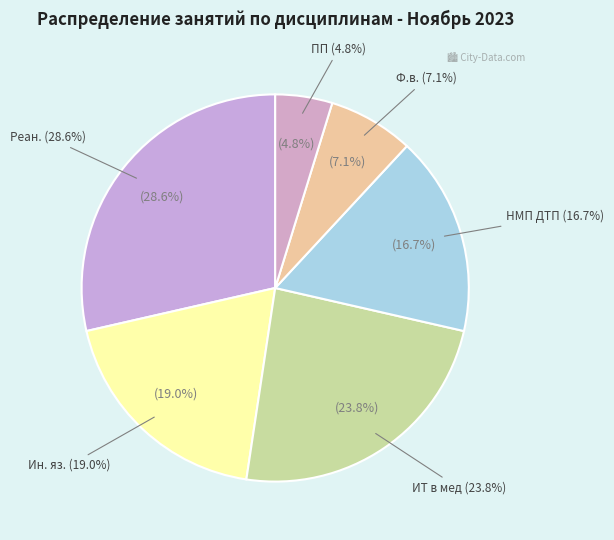

Which slice is the largest?

Реан.